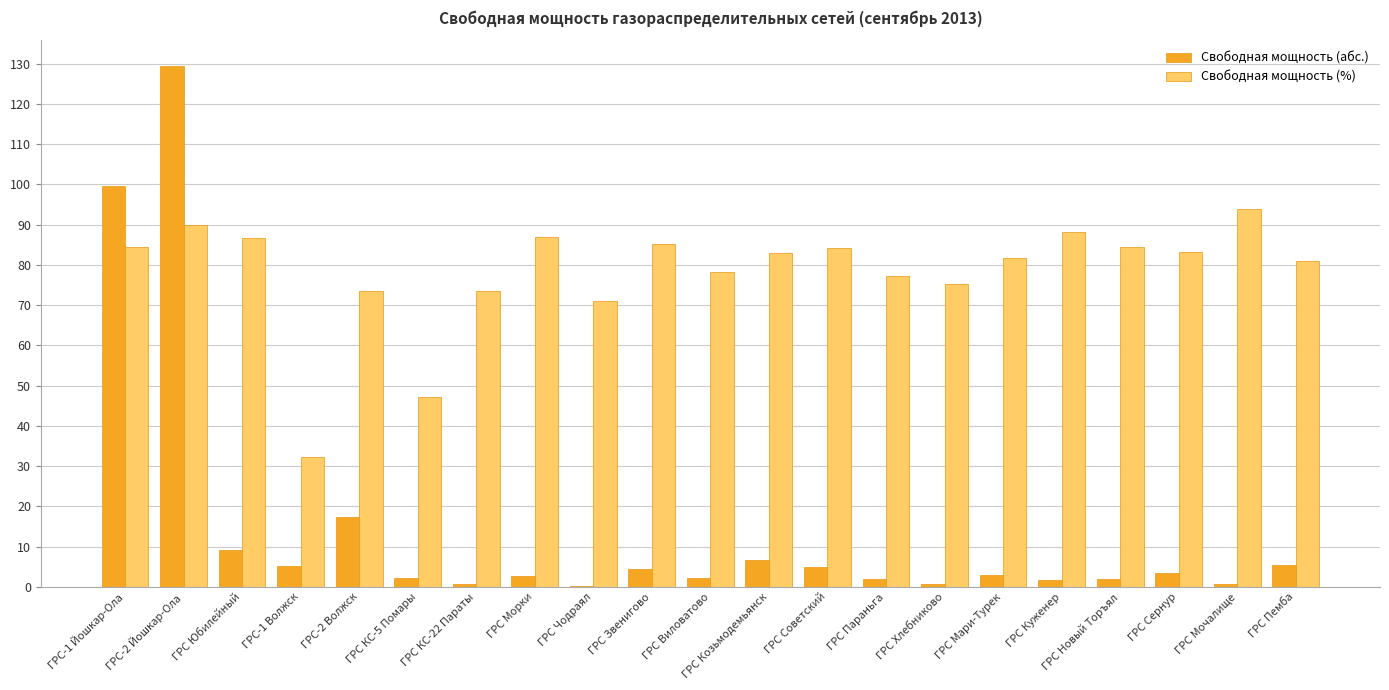

What is the greatest value displayed?

129.3